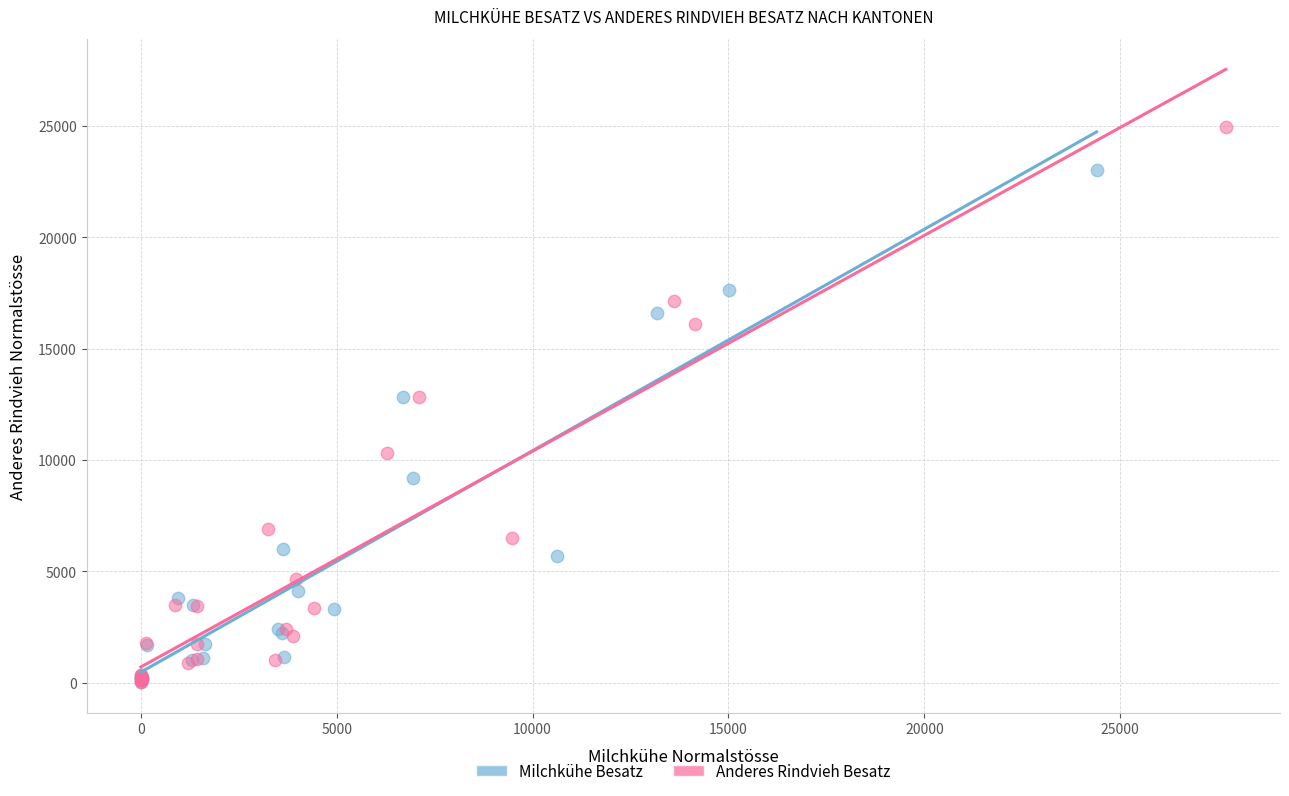

What are all the series names shown in the legend?

Milchkühe Besatz, Anderes Rindvieh Besatz